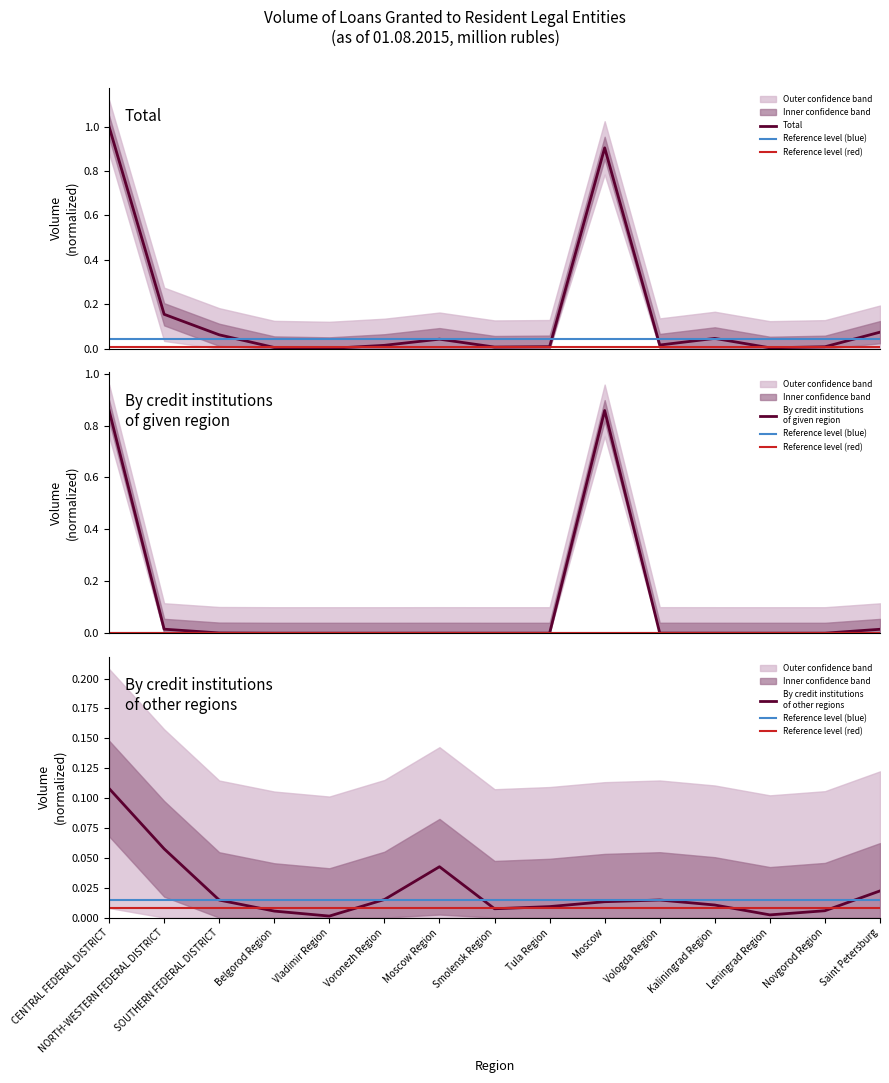

What is the maximum value for By credit institutions of other regions?

0.1